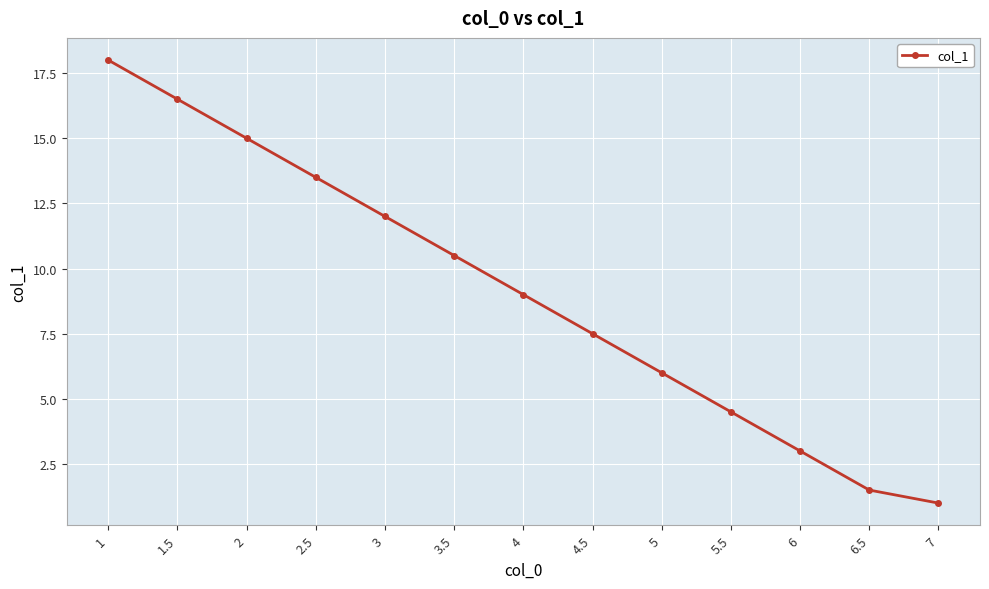

How many values are below 9?

6